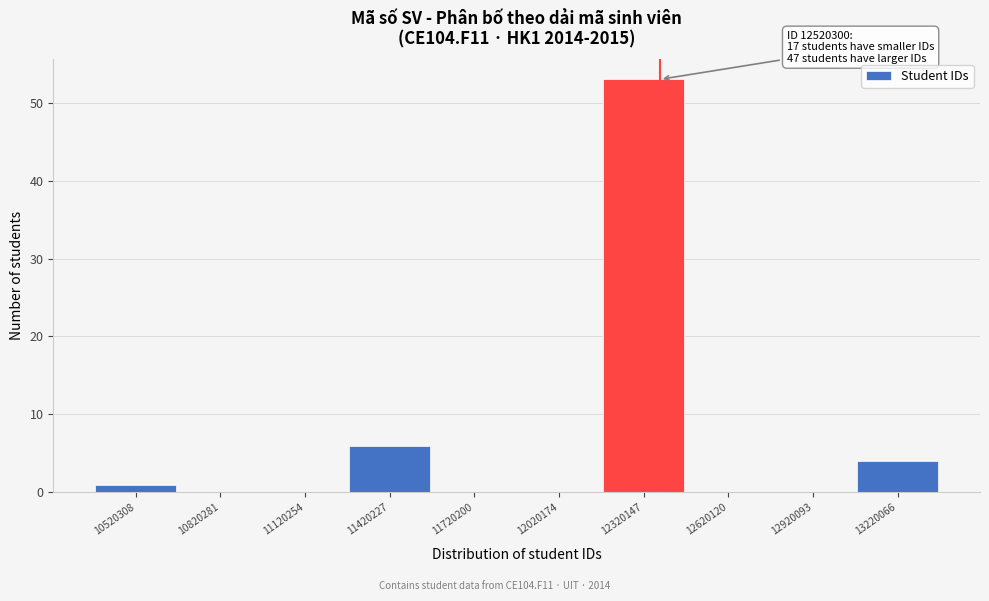

Reading left to right, list all the values displayed in this chart.

10520308=1	10820281=0	11120254=0	11420227=6	11720200=0	12020174=0	12320147=53	12620120=0	12920093=0	13220066=4